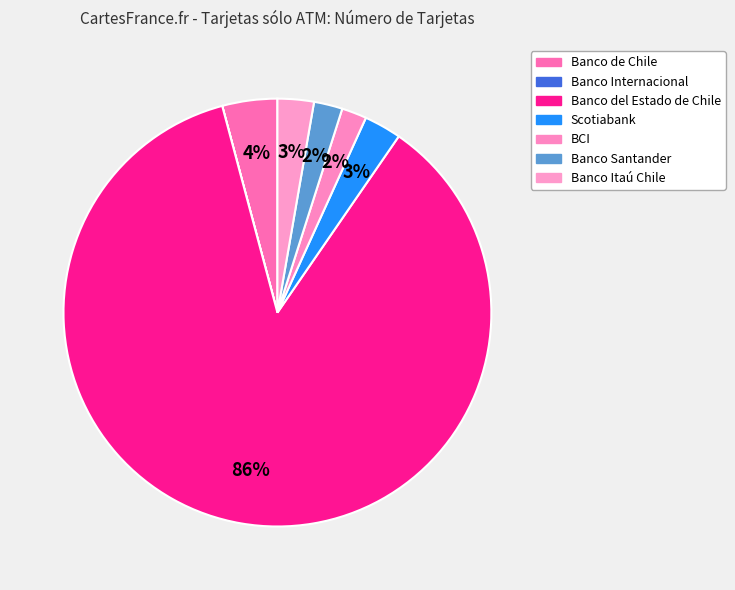

What percentage is NOT represented by Banco de Chile?

95.8%